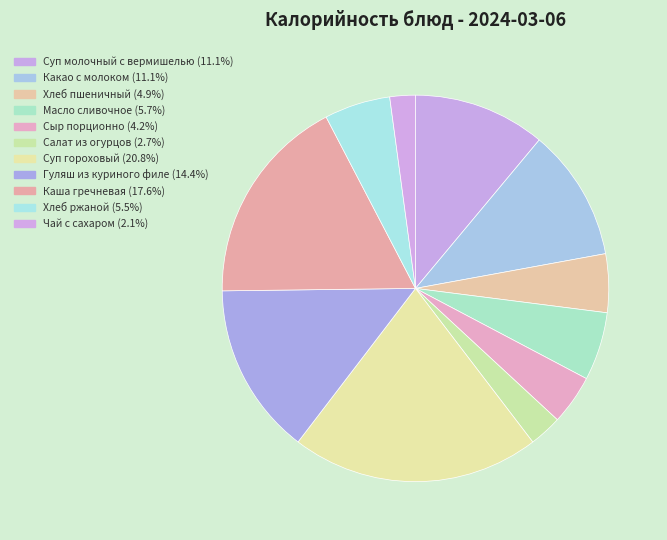

True or false: Хлеб ржаной accounts for 6% of the total.

True